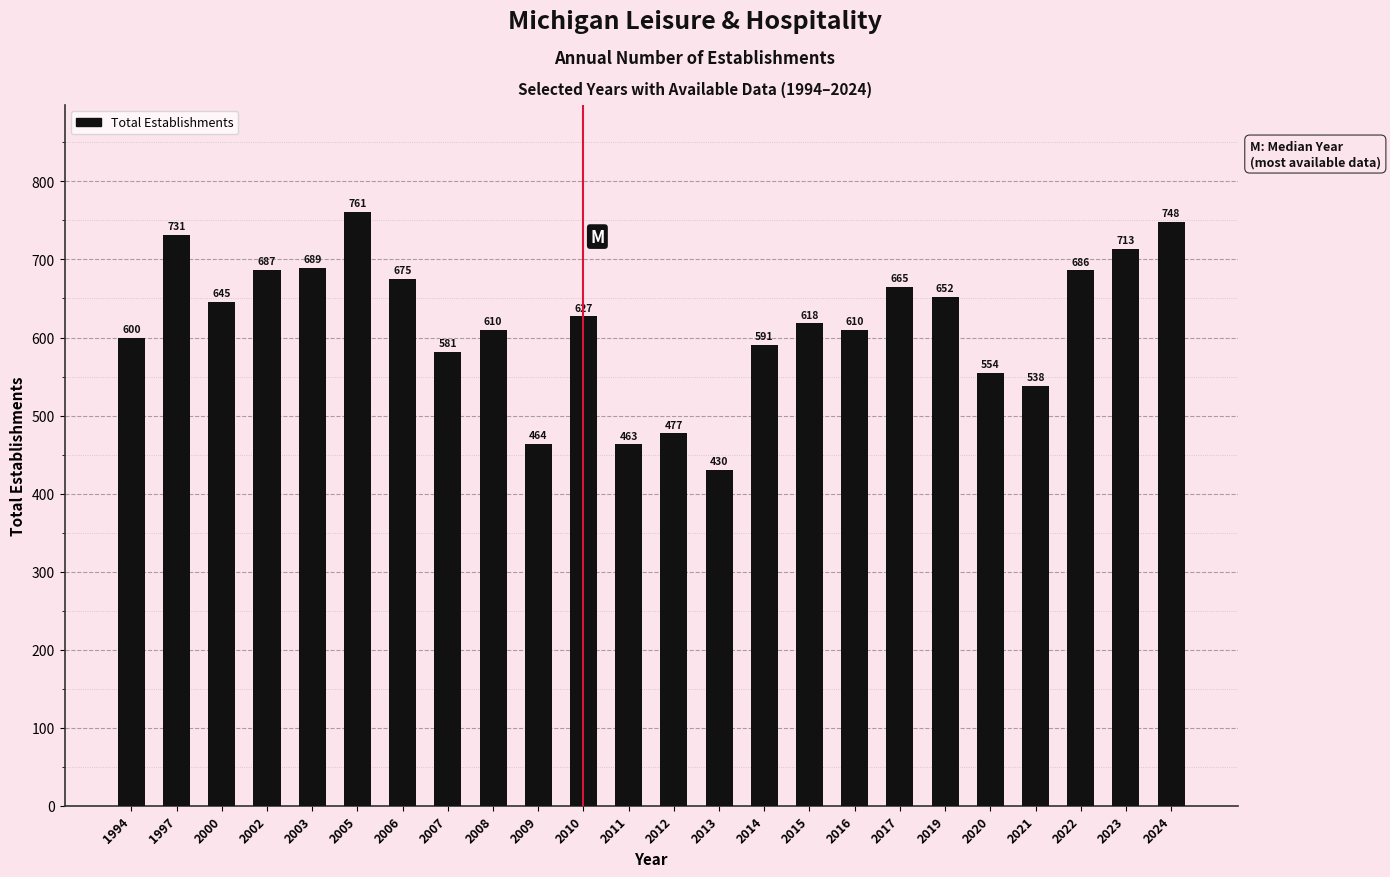

Reading left to right, extract all data points from this chart.

600	731	645	687	689	761	675	581	610	464	627	463	477	430	591	618	610	665	652	554	538	686	713	748